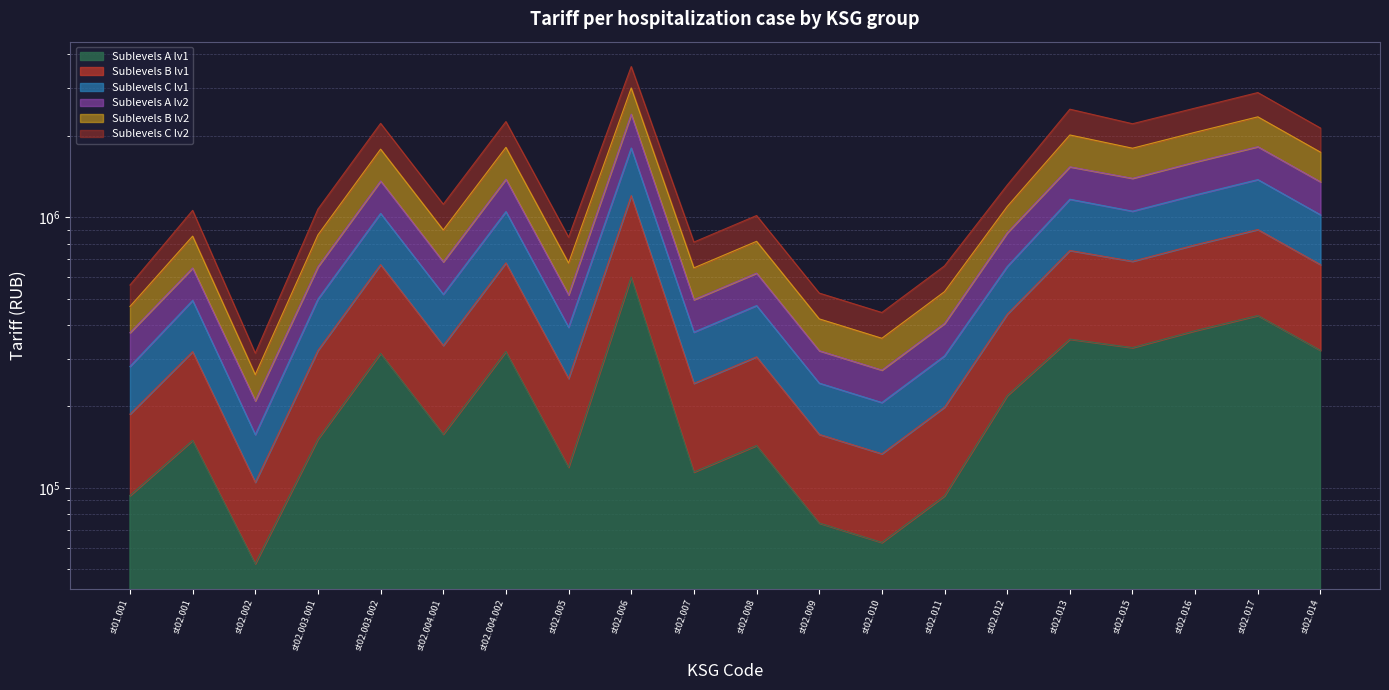

How many lines are shown in the chart?

6